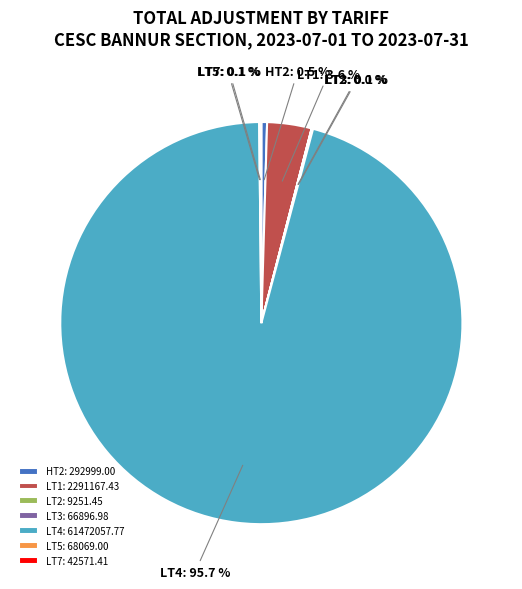

Which slice represents more than half of the pie?

LT4: 61472057.77